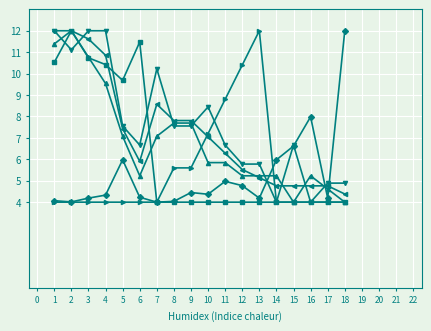

What is the total value across all series at 9?

37.1